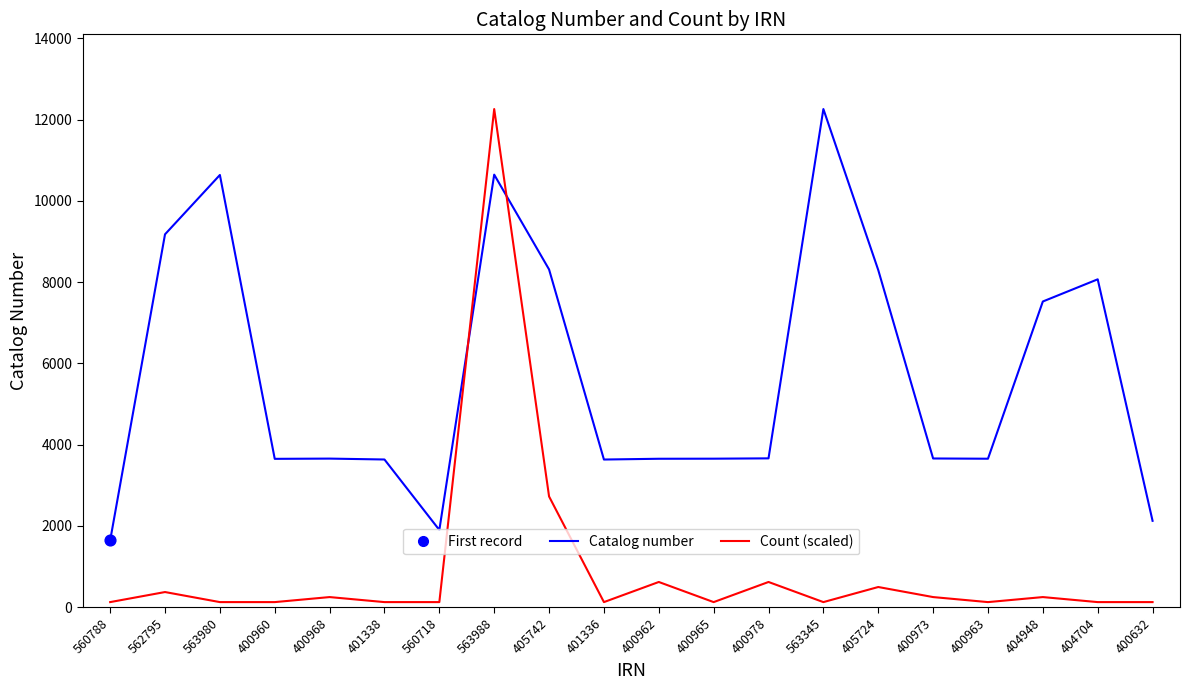

At which category is the sum across all series the highest?

563988